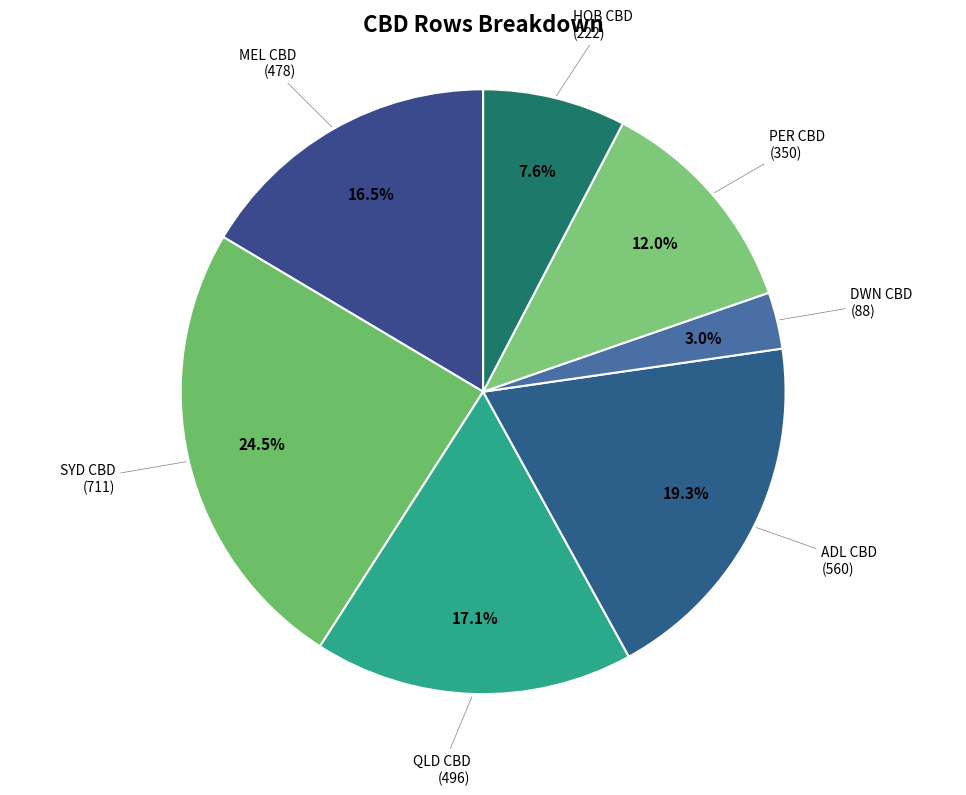

What percentage is the PER CBD slice, to the nearest percent?

12%